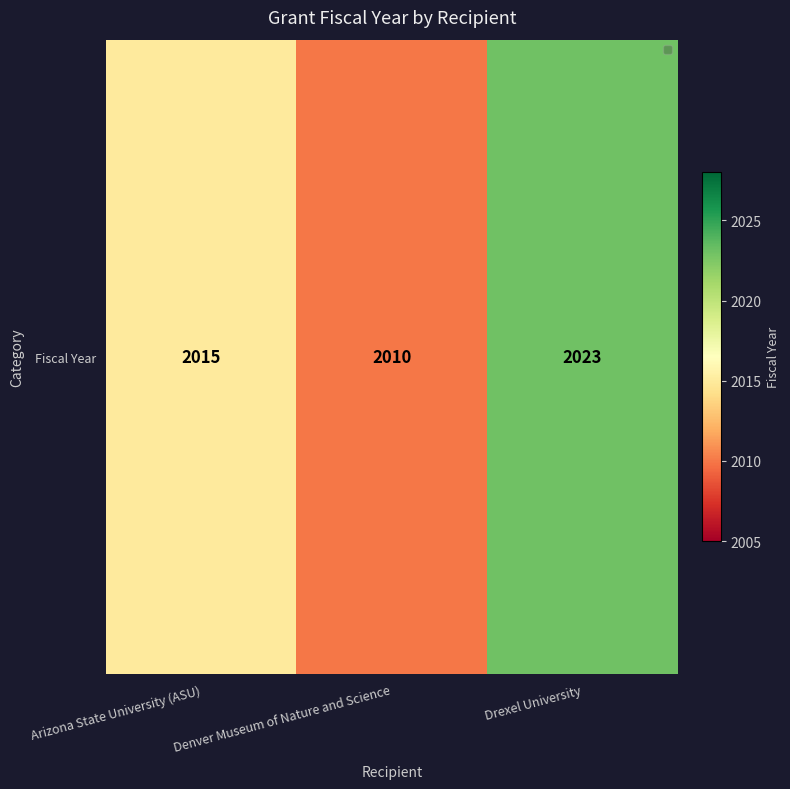

Reading right to left, transcribe all the data shown in this chart.

2023	2010	2015